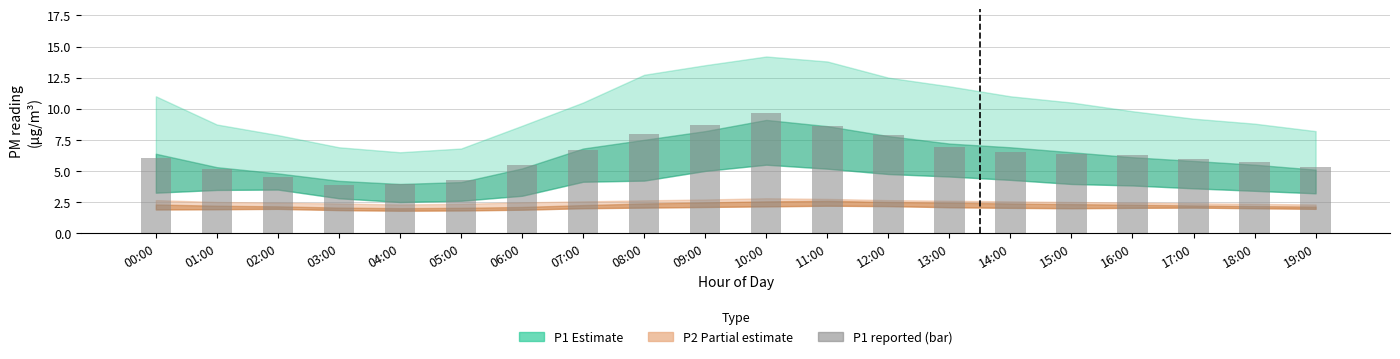

The value at 06:00 is 2.8. True or false?

False